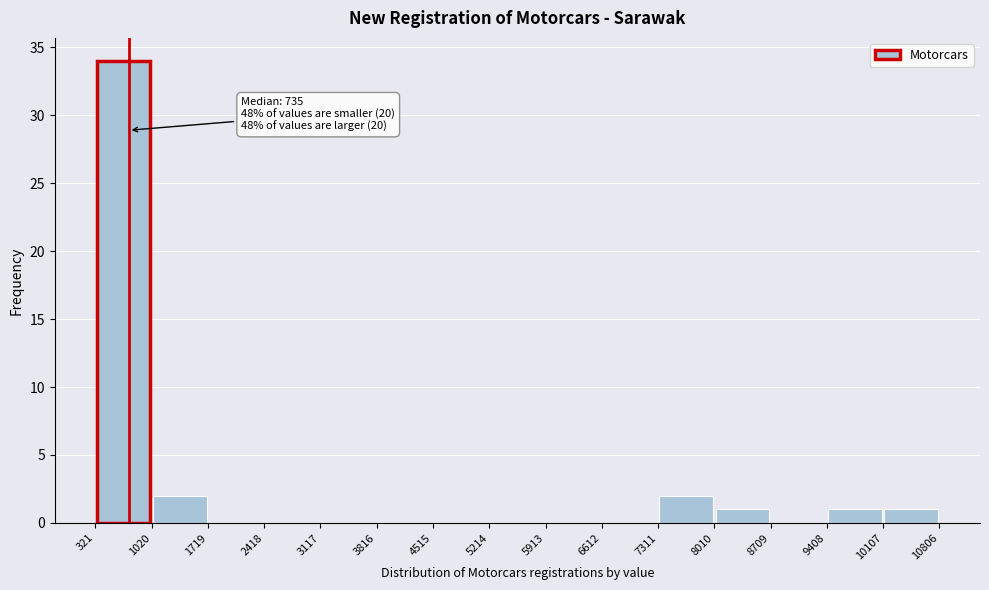

Which range on the x-axis has the tallest bar?

321 to 1020